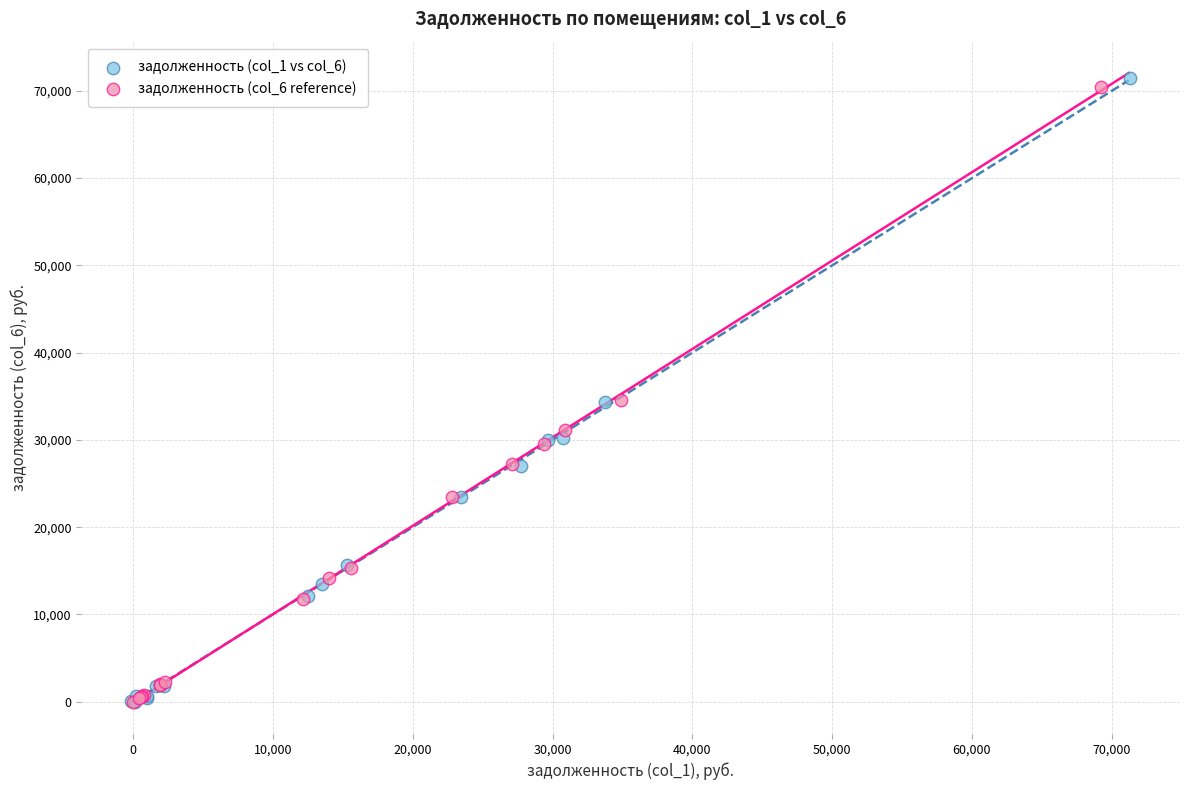

Which series has the widest spread of Y values?

задолженность (col_1 vs col_6)